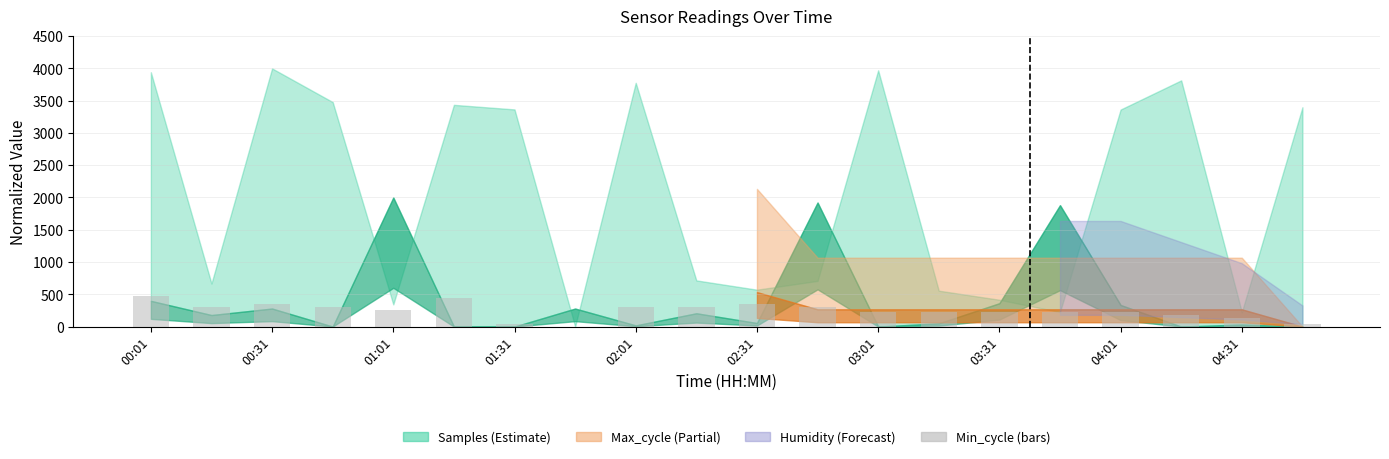

What is the sum of all values?

4888.8